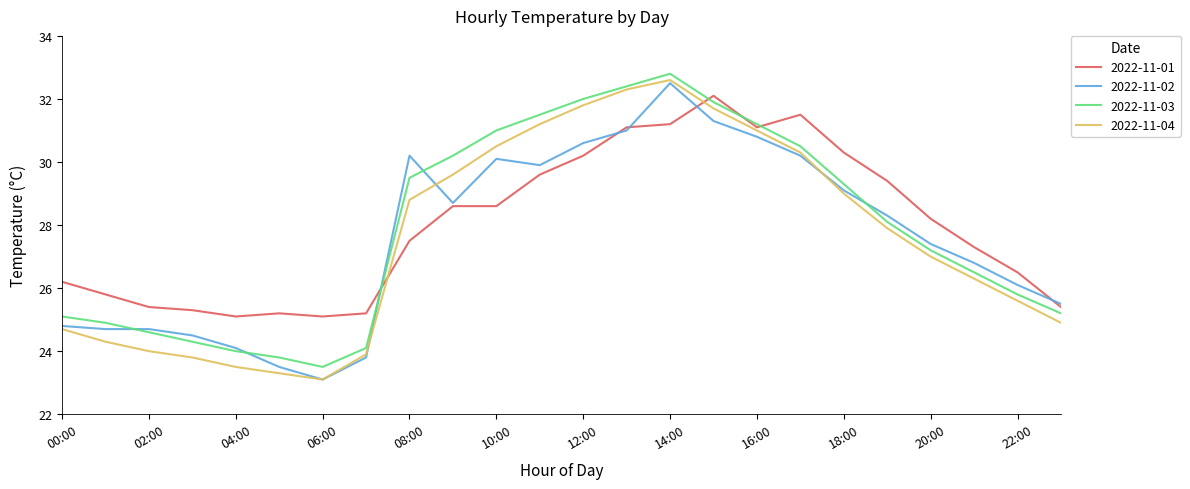

Which series has the largest range (max minus min)?

2022-11-04